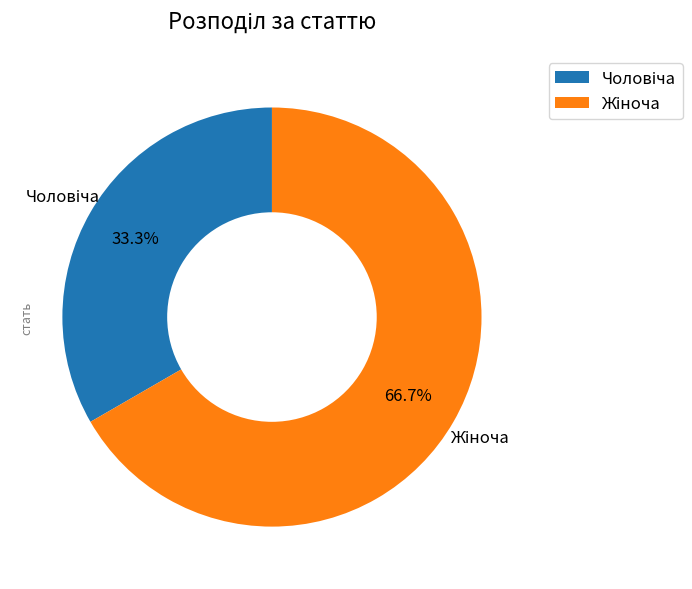

Is there any slice that represents more than half of the pie?

Yes